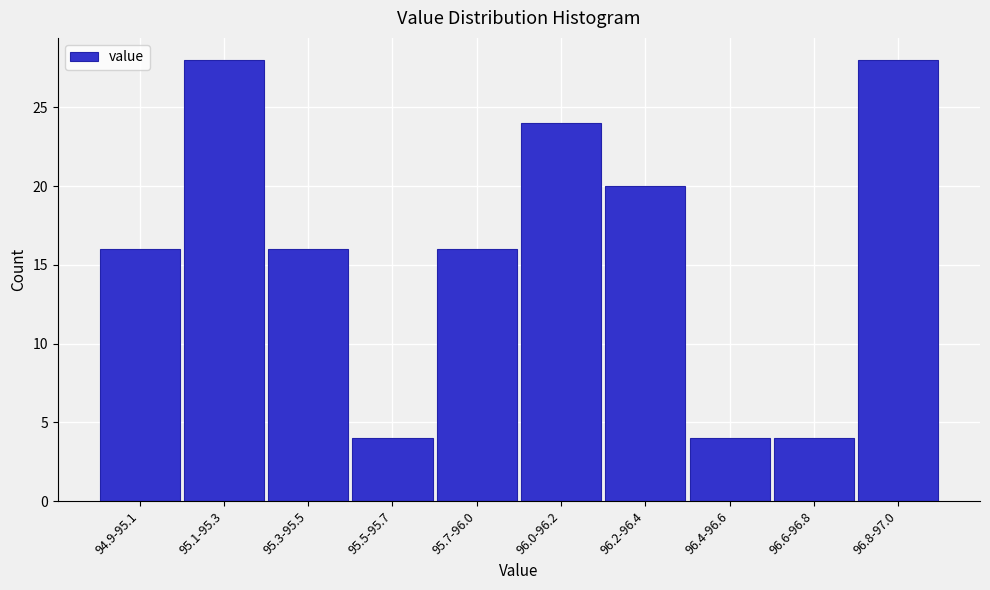

Reading right to left, what are all the values shown in this chart?

28	4	4	20	24	16	4	16	28	16